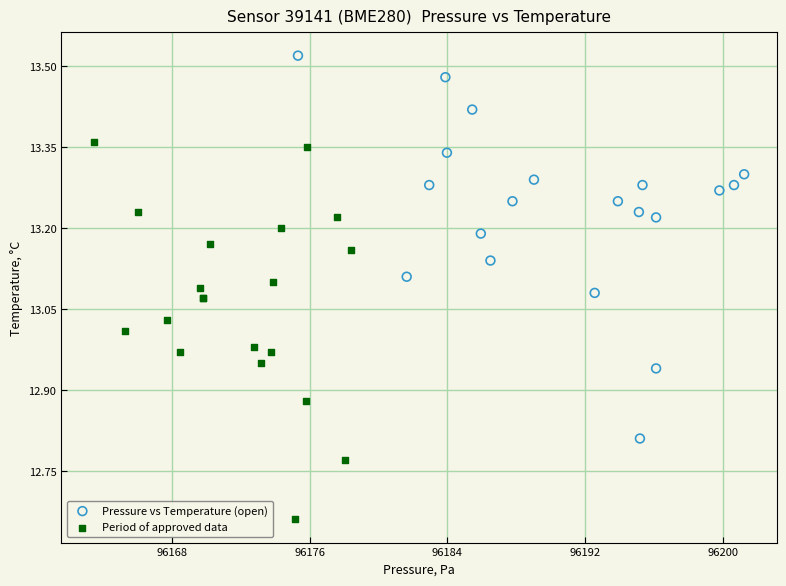

Which series reaches the maximum Y coordinate?

Pressure vs Temperature (open)